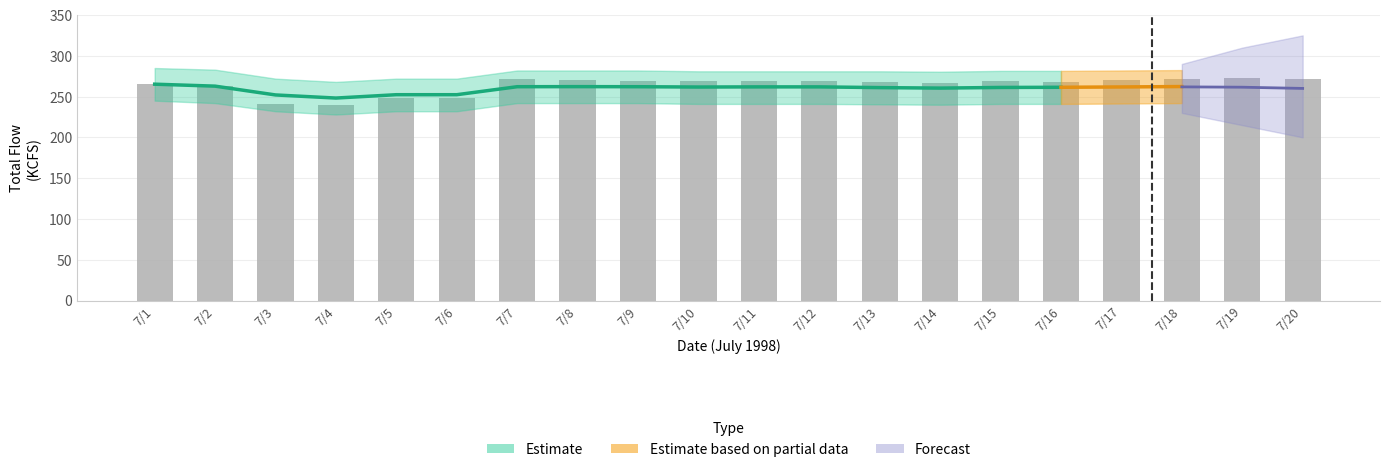

Reading right to left, list all the values displayed in this chart.

7/20=271.9	7/19=272.2	7/18=271.3	7/17=269.8	7/16=268.4	7/15=269.2	7/14=266.4	7/13=268.0	7/12=268.9	7/11=268.9	7/10=268.7	7/9=269.1	7/8=270.2	7/7=271.1	7/6=248.3	7/5=248.3	7/4=240.2	7/3=241.0	7/2=262.8	7/1=265.2